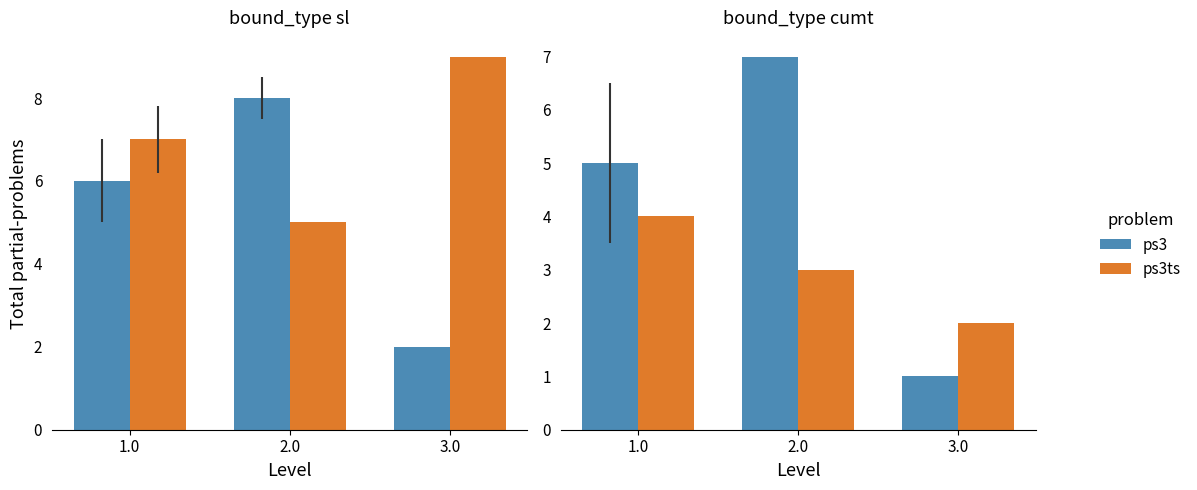

How many data points in ps3 are above 5?

1